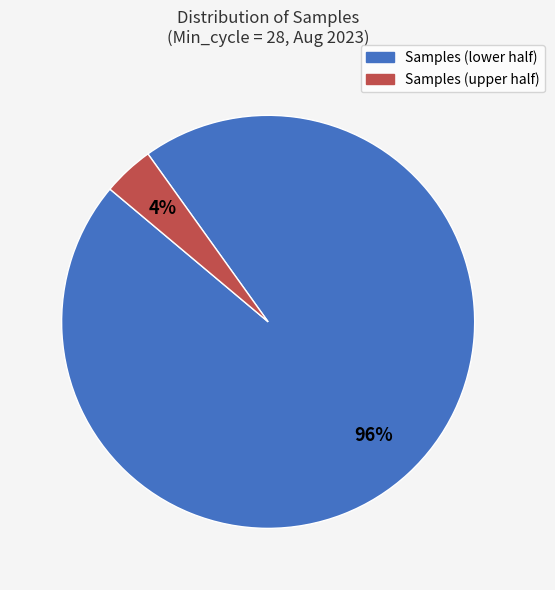

To the nearest percent, what is the average slice percentage?

50%